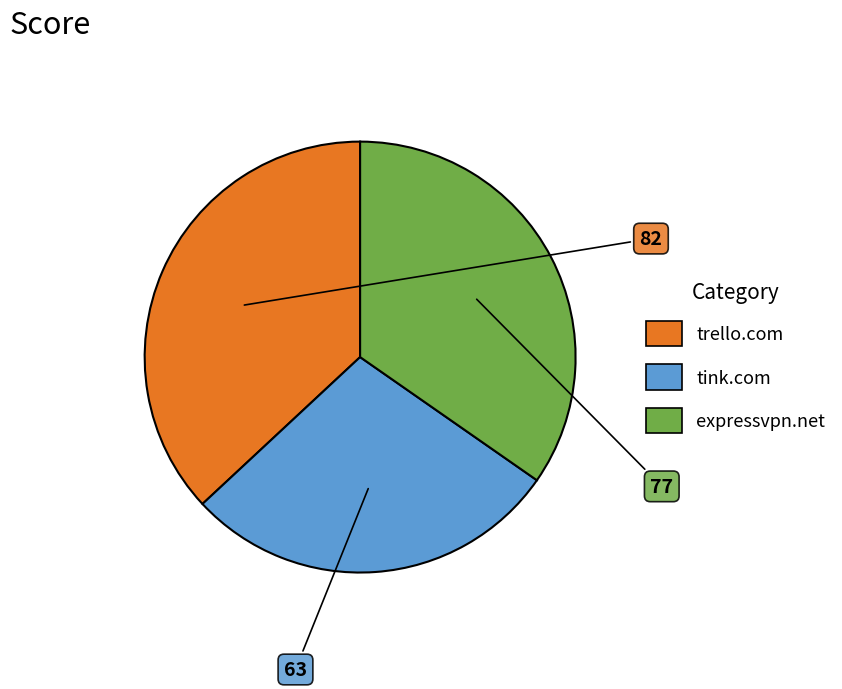

Does trello.com account for over 50% of the chart?

No